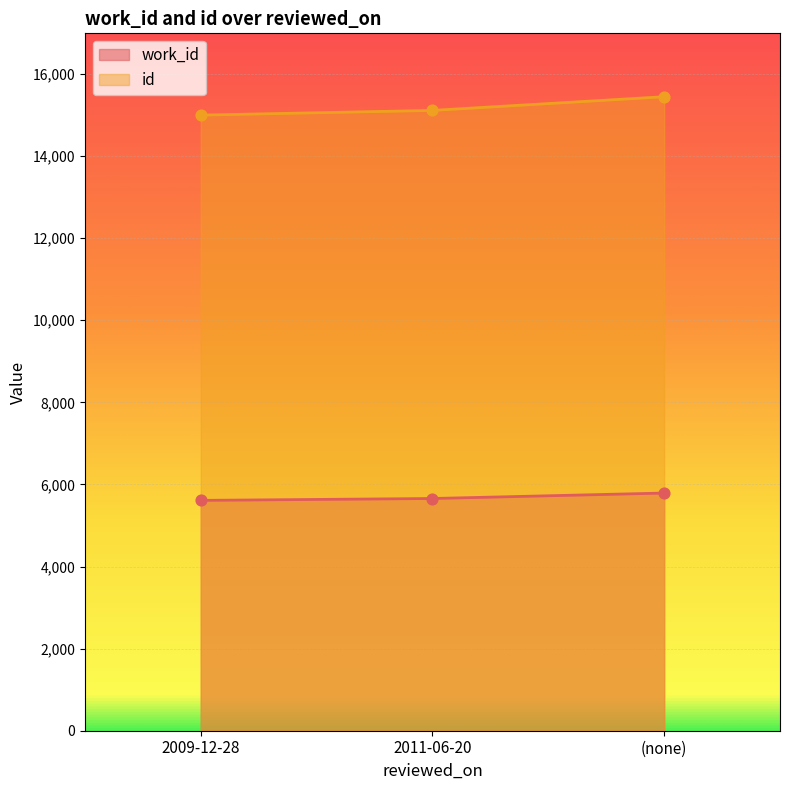

What are all the series names shown in the legend?

work_id, id